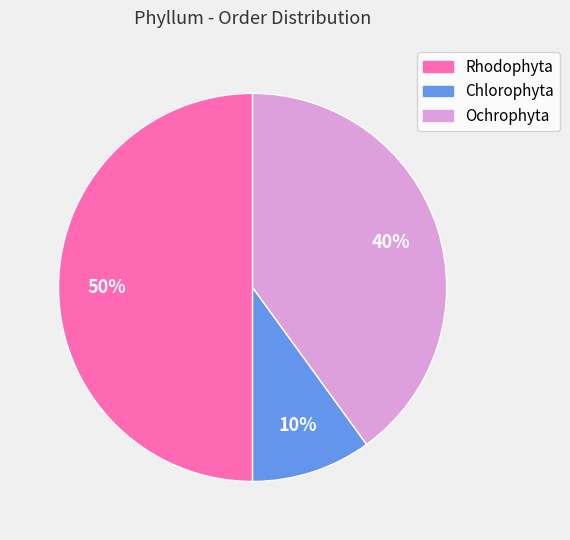

Does Chlorophyta represent more than half of the total?

No